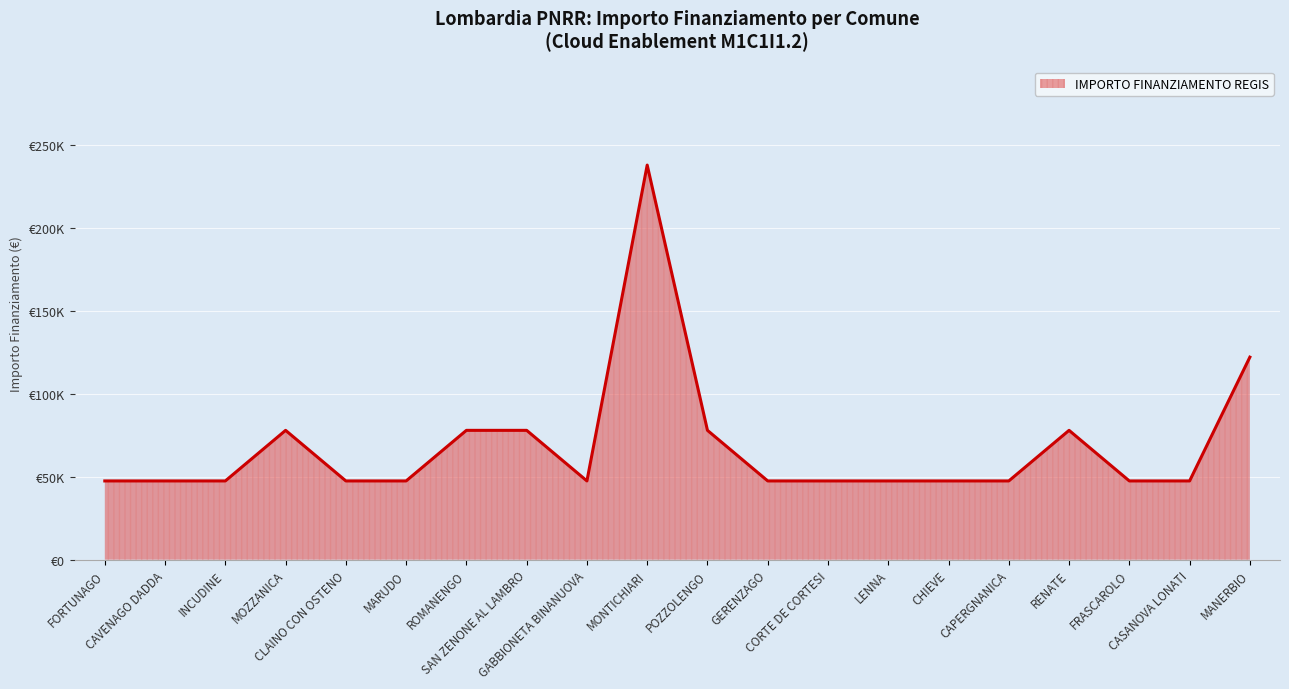

Is this an area chart (filled region under the line)?

Yes